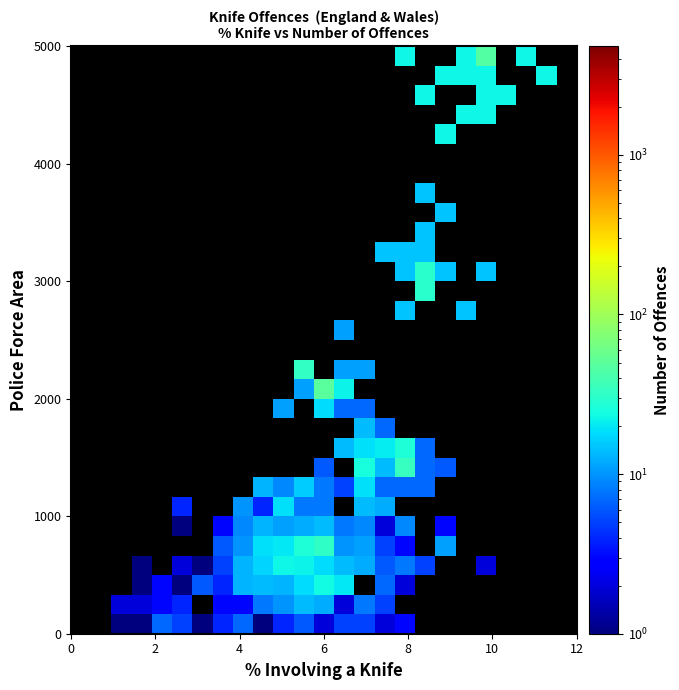

What is the greatest value displayed?

49.0